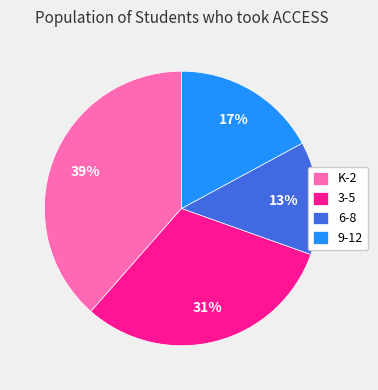

To the nearest percent, what portion does 6-8 represent?

13%